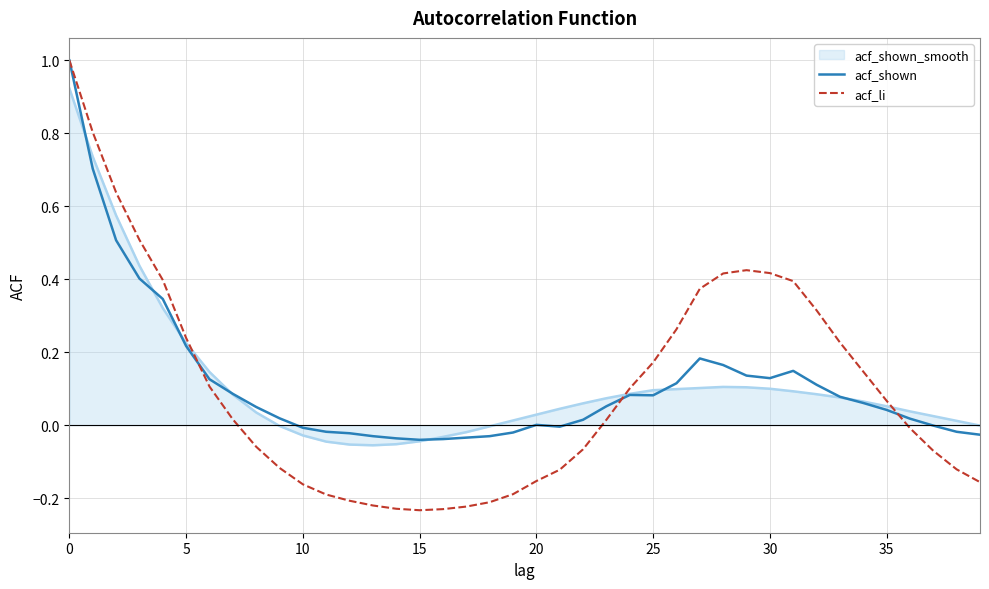

Which series has the largest range (max minus min)?

acf_li